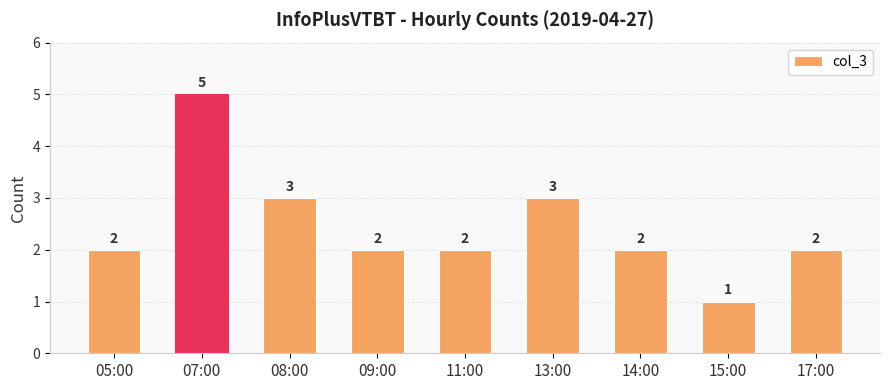

The value at 15:00 is 1. True or false?

True